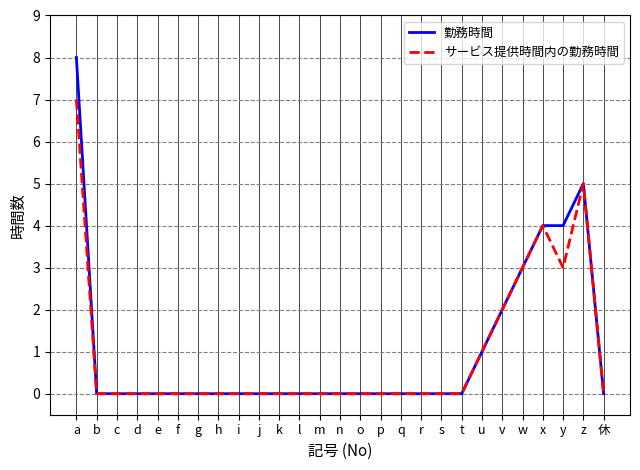

Which label corresponds to the largest value in the chart?

a